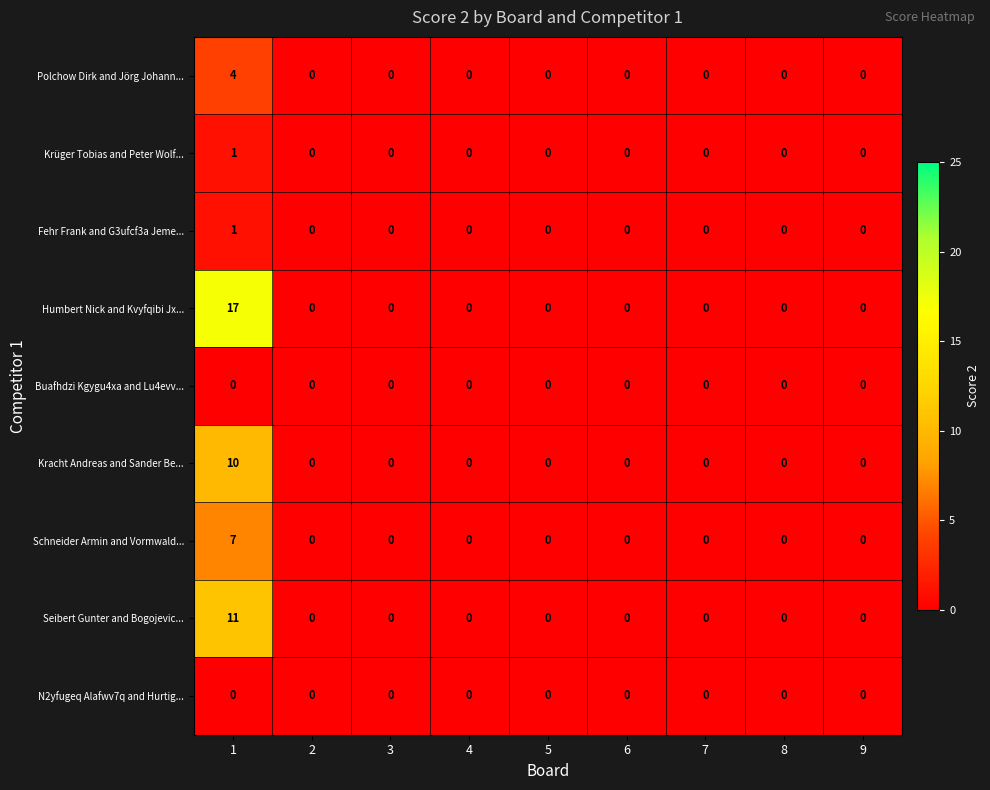

What is the greatest value displayed?

17